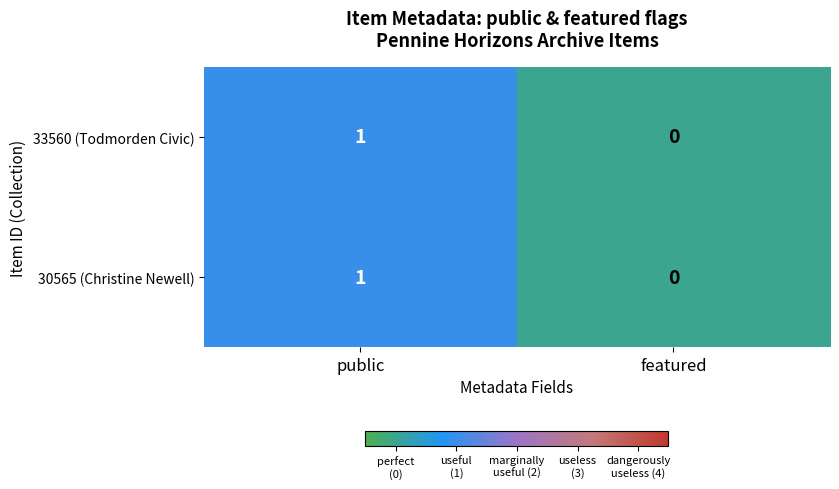

At which category does the chart reach its peak across all series?

public